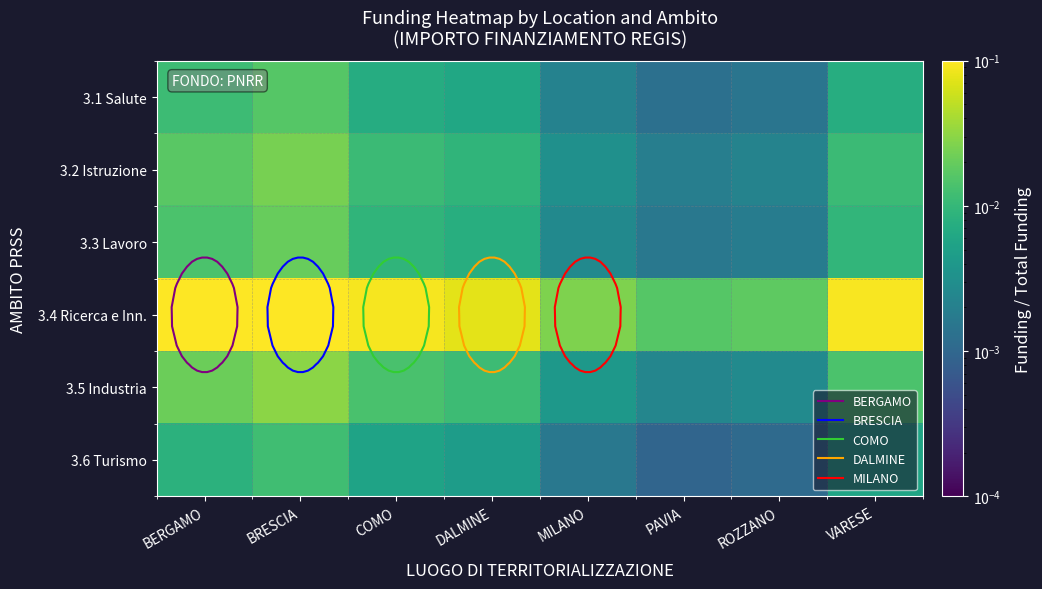

At which label is 3.1 Salute closest to 0?

PAVIA